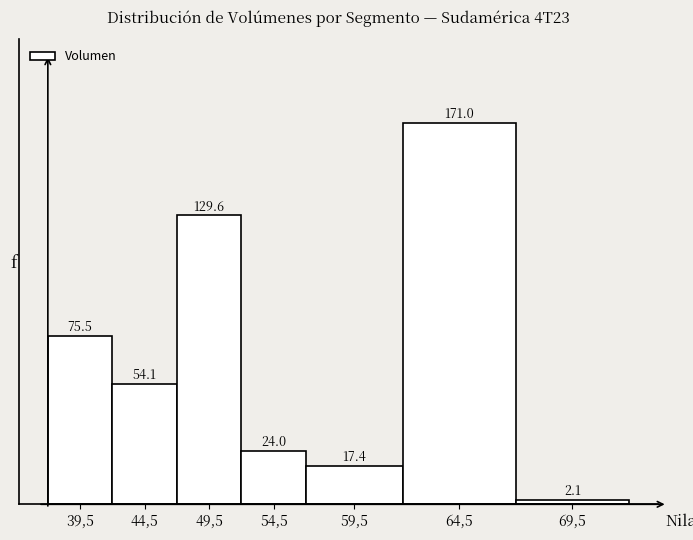

Reading left to right, list all the values displayed in this chart.

75.5	54.1	129.6	24.0	17.4	171.0	2.1